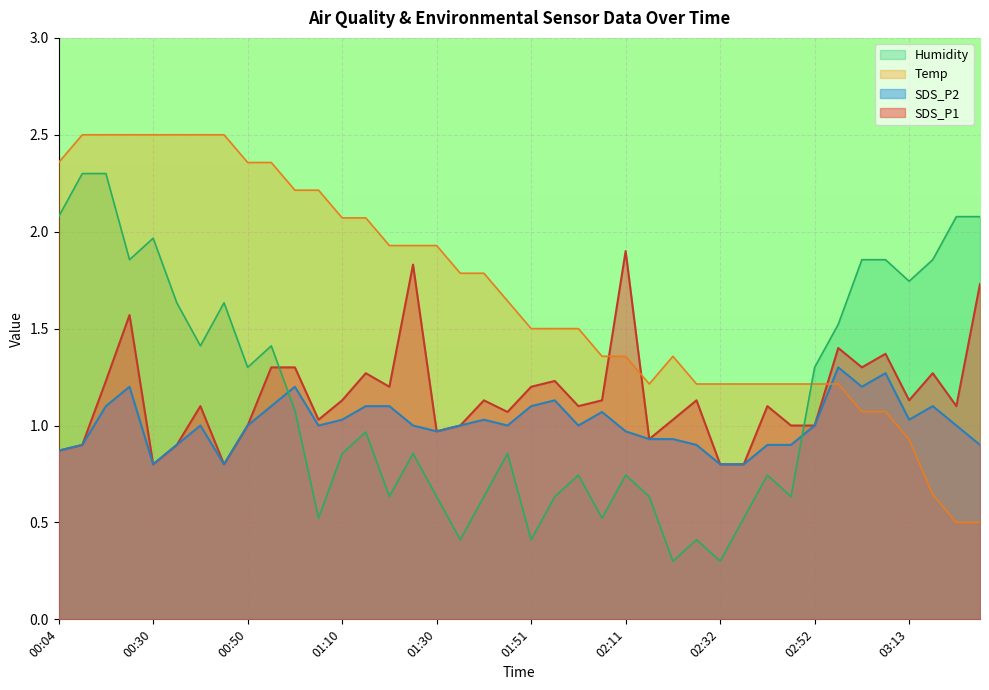

At which category does the chart reach its minimum across all series?

02:21